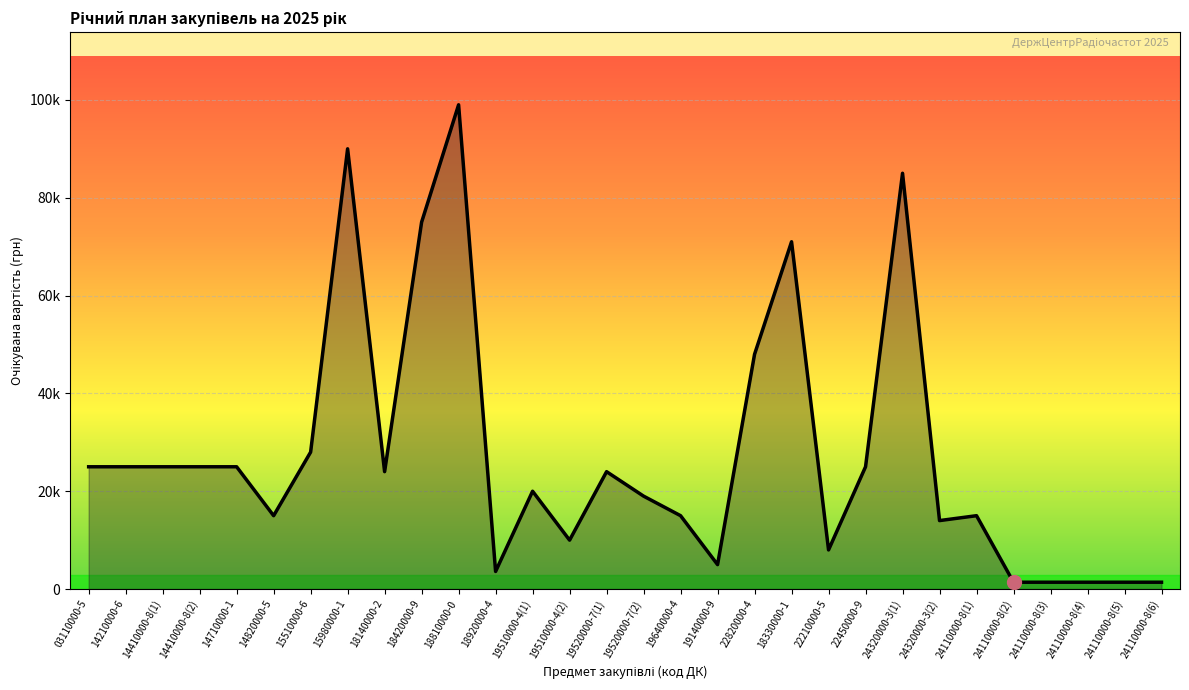

The value at 19140000-9 is 5000. True or false?

True